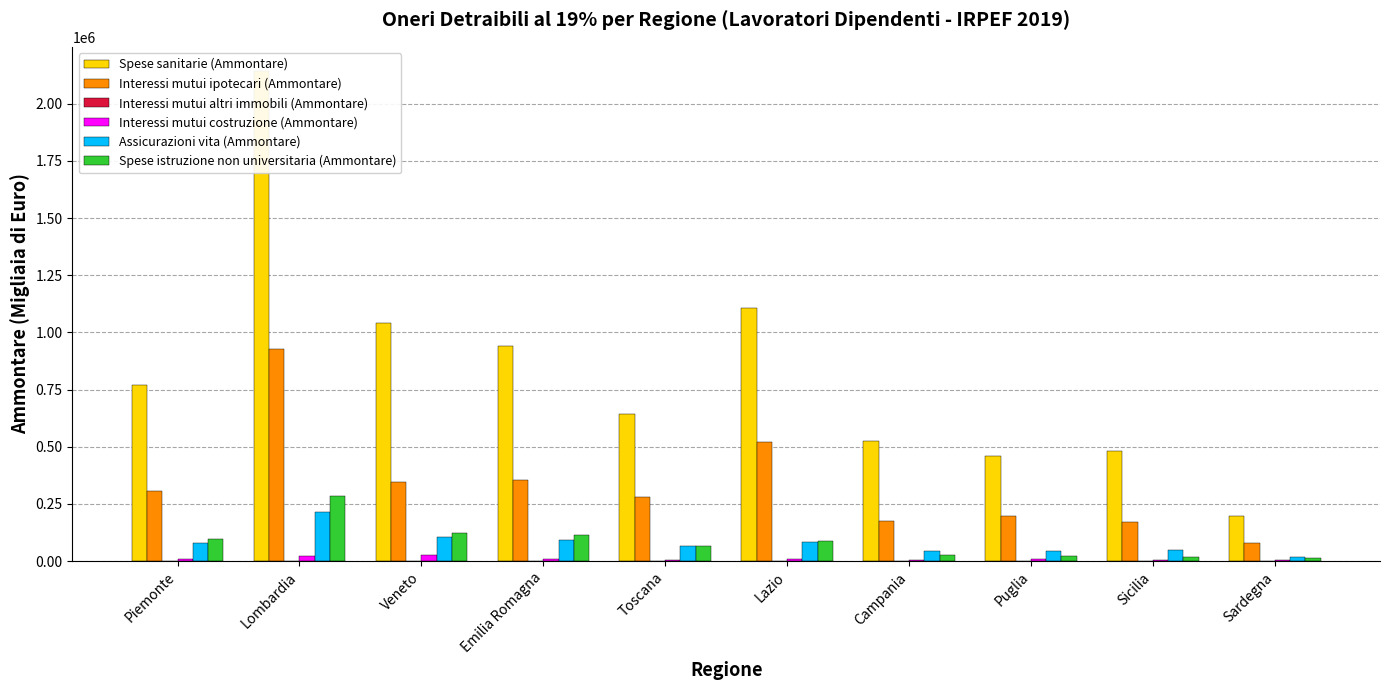

What is the sum of the Interessi mutui costruzione (Ammontare) values at Puglia and Piemonte?

19185